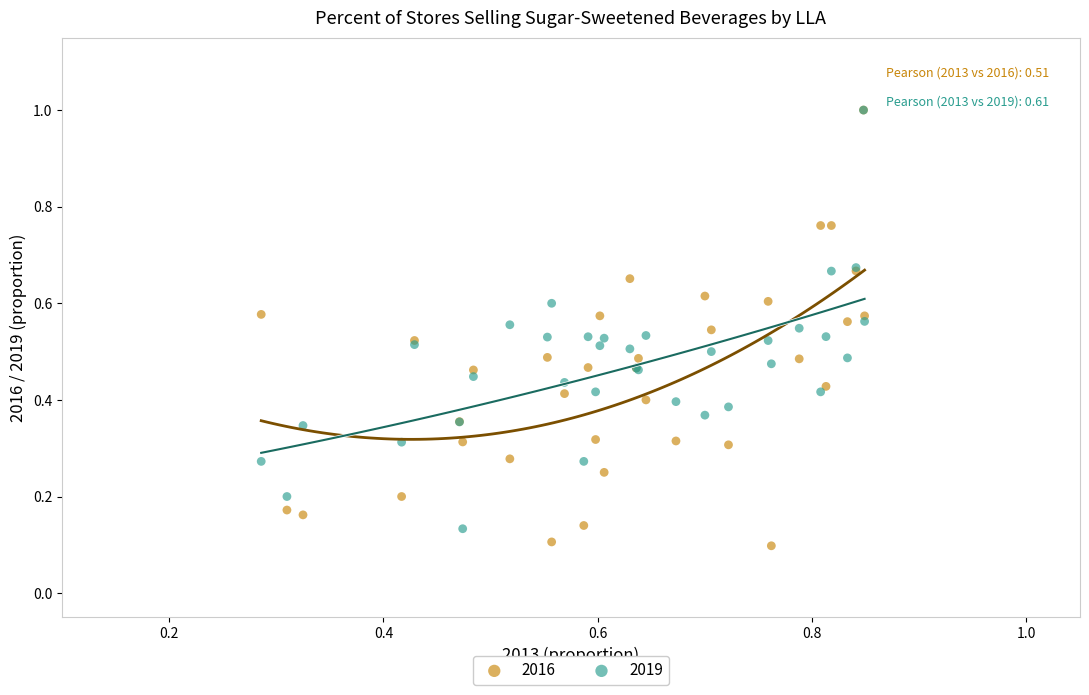

What are all the series names shown in the legend?

2016, 2019